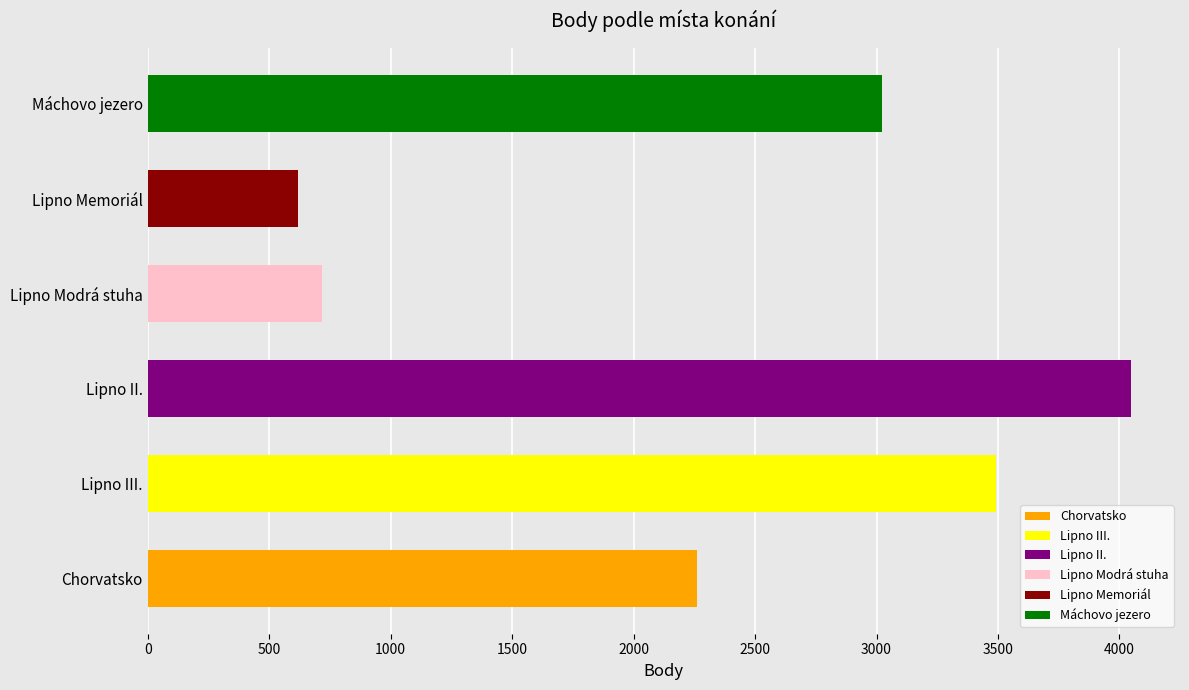

What is the difference between the values at Lipno Memoriál and Lipno III.?

2875